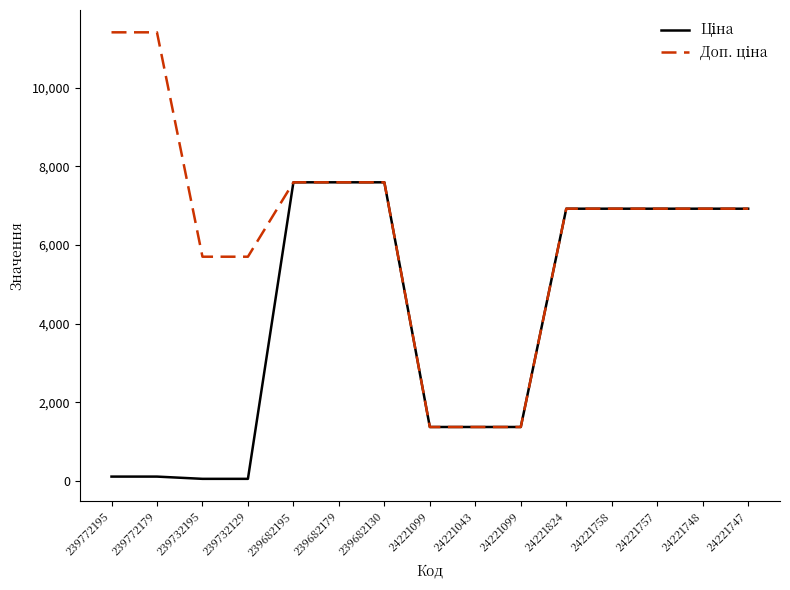

Reading left to right, what are all the values shown in this chart?

Ціна: 114.1	114.1	57.0	57.0	7596.5	7596.5	7596.5	1375.4	1375.4	1375.4	6925.7	6925.7	6925.7	6925.7	6925.7
Доп. ціна: 11410.0	11410.0	5705.0	5705.0	7596.5	7596.5	7596.5	1375.0	1375.0	1375.0	6925.7	6925.7	6925.7	6925.7	6925.7